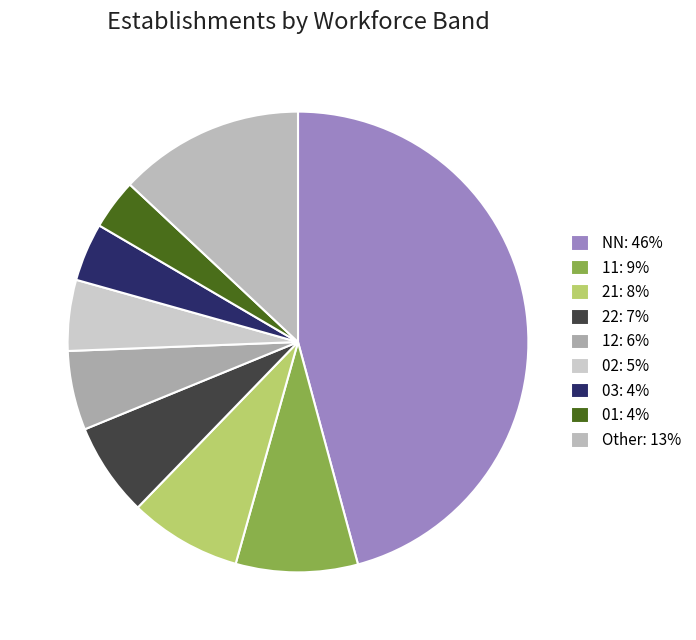

Is there a majority slice in this chart?

No